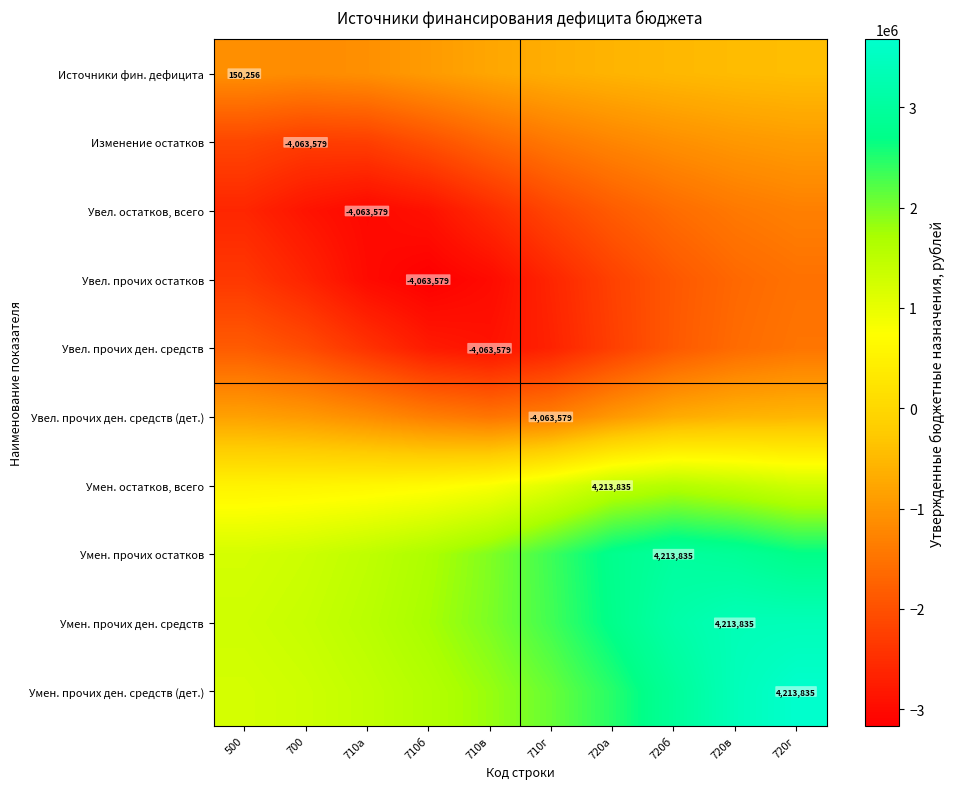

Count the number of categories in the chart.

10